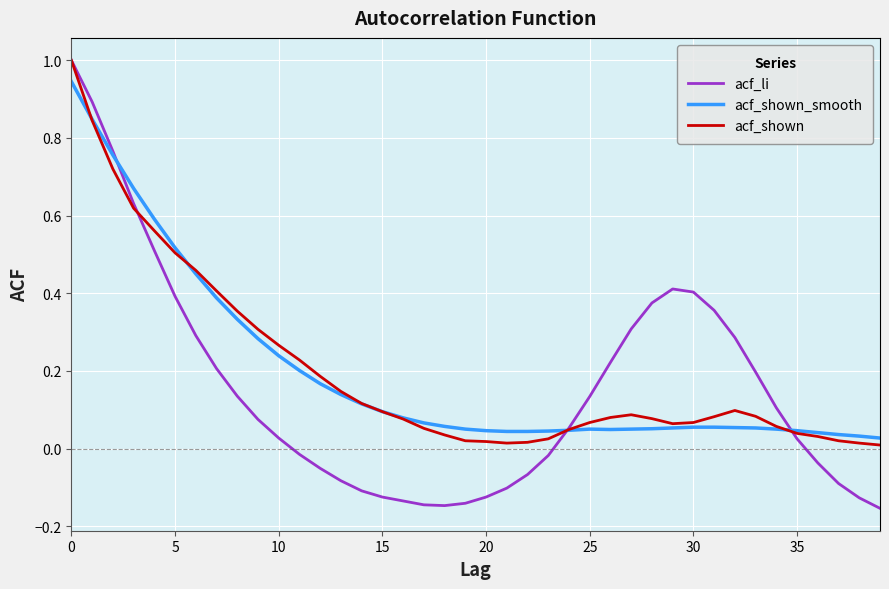

Which series has the largest range (max minus min)?

acf_li